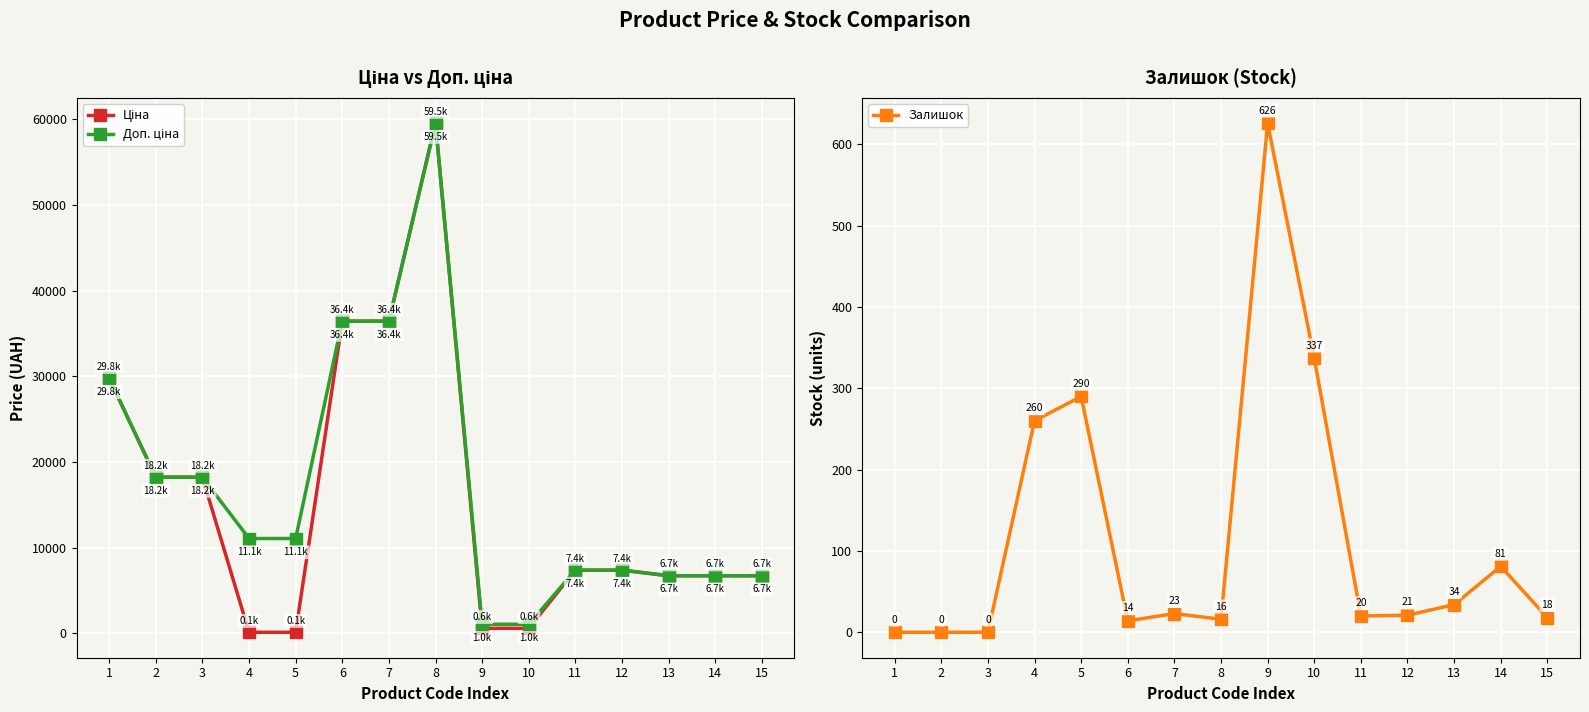

Is this an area chart (filled region under the line)?

No